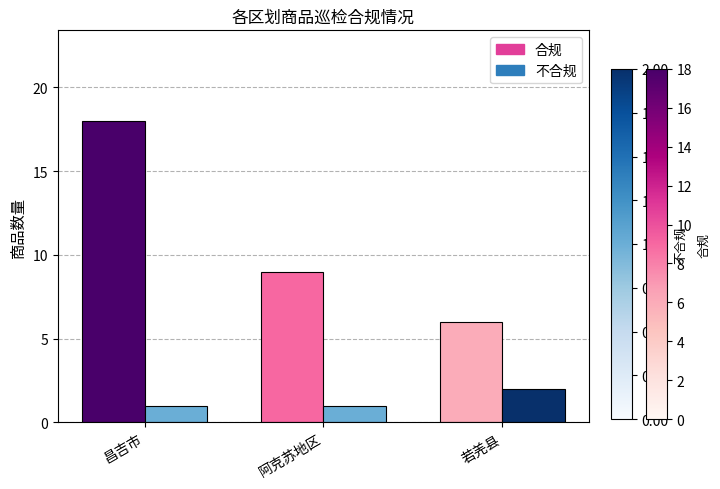

How many distinct data groups are displayed?

2